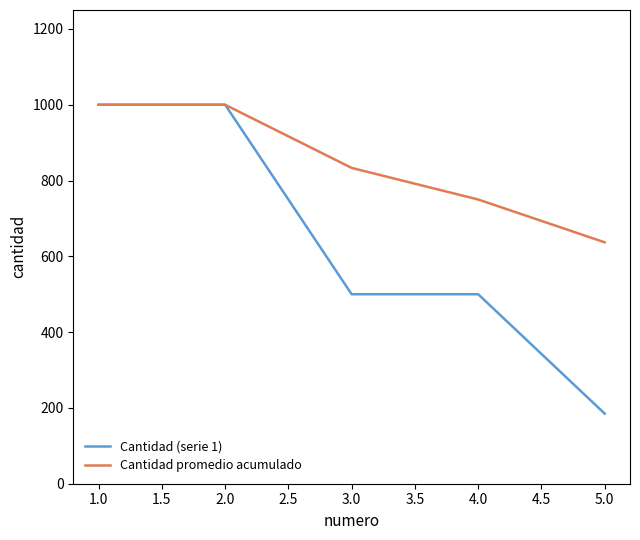

What is the approximate value of Cantidad (serie 1) at 4.0?

500.0